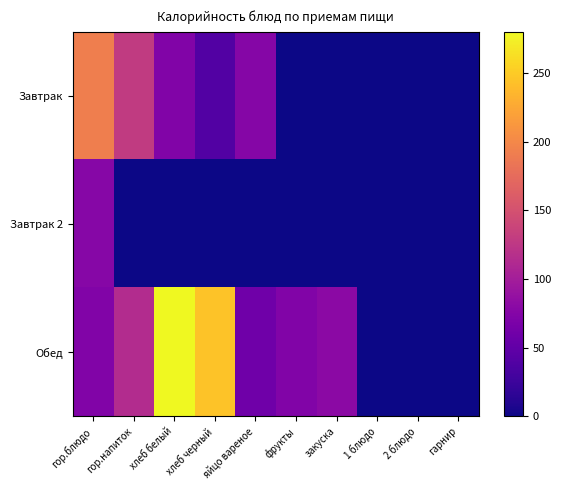

Reading right to left, what are all the values shown in this chart?

Завтрак: гарнир=0.0	2 блюдо=0.0	1 блюдо=0.0	закуска=0.0	фрукты=0.0	яйцо вареное=76.0	хлеб черный=40.2	хлеб белый=73.0	гор.напиток=128.0	гор.блюдо=192.0
Завтрак 2: гарнир=0.0	2 блюдо=0.0	1 блюдо=0.0	закуска=0.0	фрукты=0.0	яйцо вареное=0.0	хлеб черный=0.0	хлеб белый=0.0	гор.напиток=0.0	гор.блюдо=76.7
Обед: гарнир=0.0	2 блюдо=0.0	1 блюдо=0.0	закуска=80.0	фрукты=73.0	яйцо вареное=60.0	хлеб черный=244.0	хлеб белый=280.0	гор.напиток=114.0	гор.блюдо=73.0